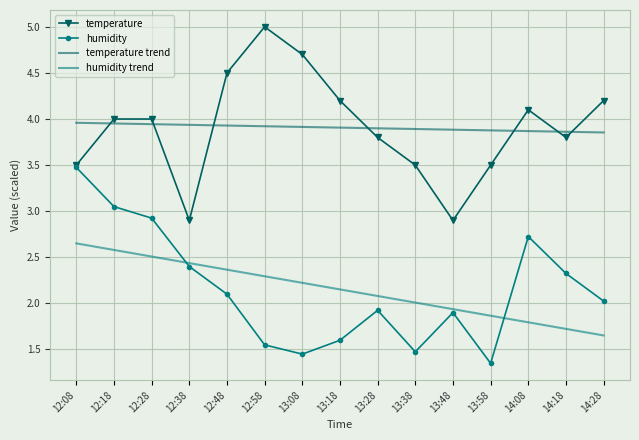

What is the difference between the highest and lowest values at 12:38?

1.5